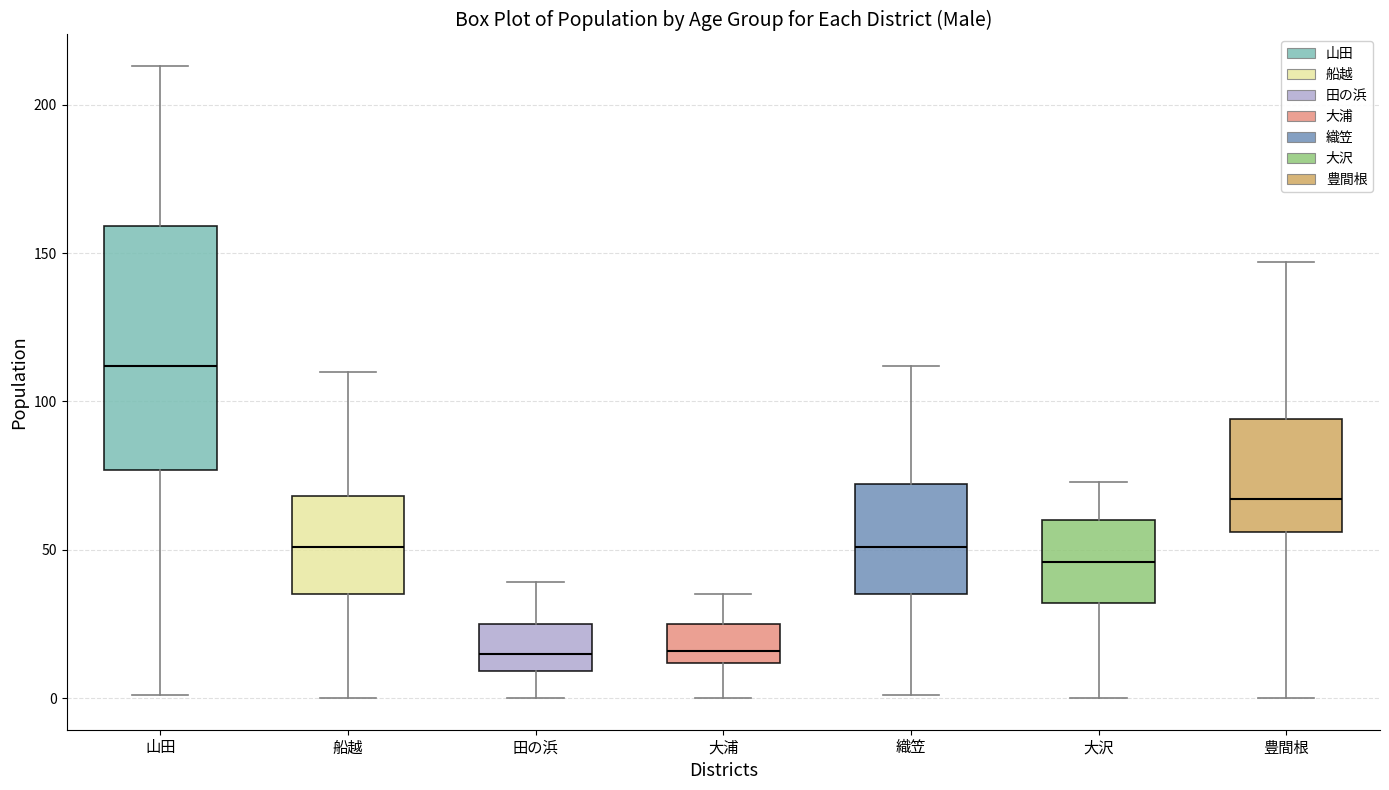

Where does the lower whisker of the box for 山田 end on the y-axis? The values are not printed on the chart, so give them approximately, as read against the axis.

0